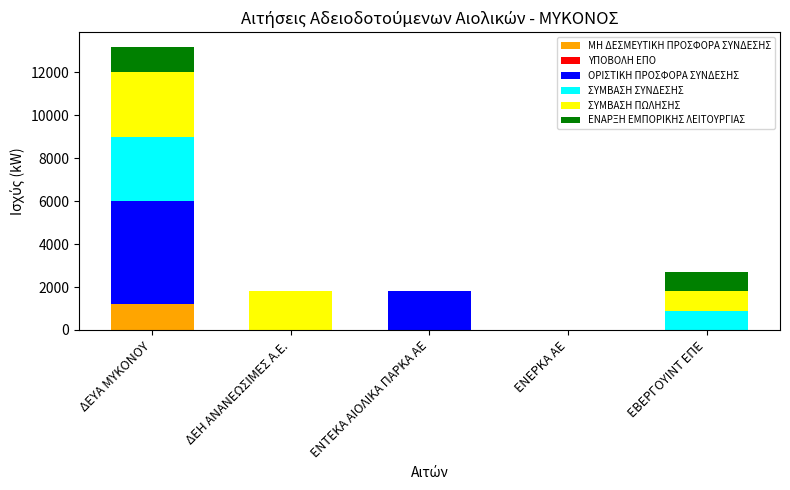

At which category is the sum across all series the highest?

ΔΕΥΑ ΜΥΚΟΝΟΥ